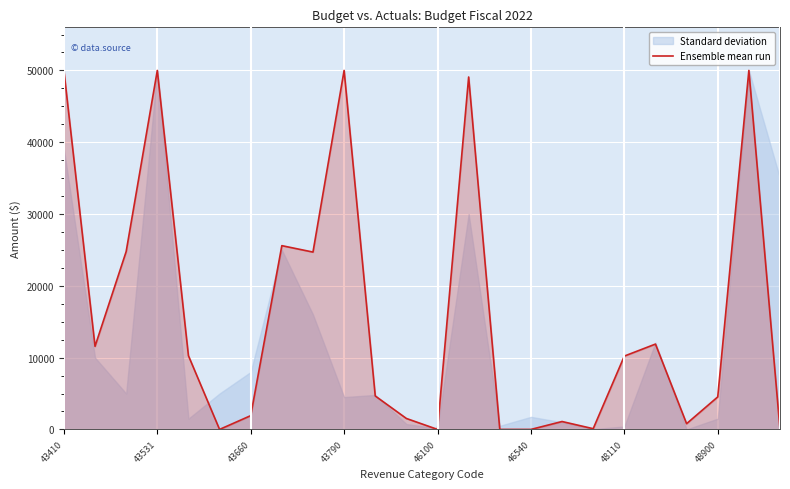

What is the highest value of the Ensemble mean run series?

50000.0